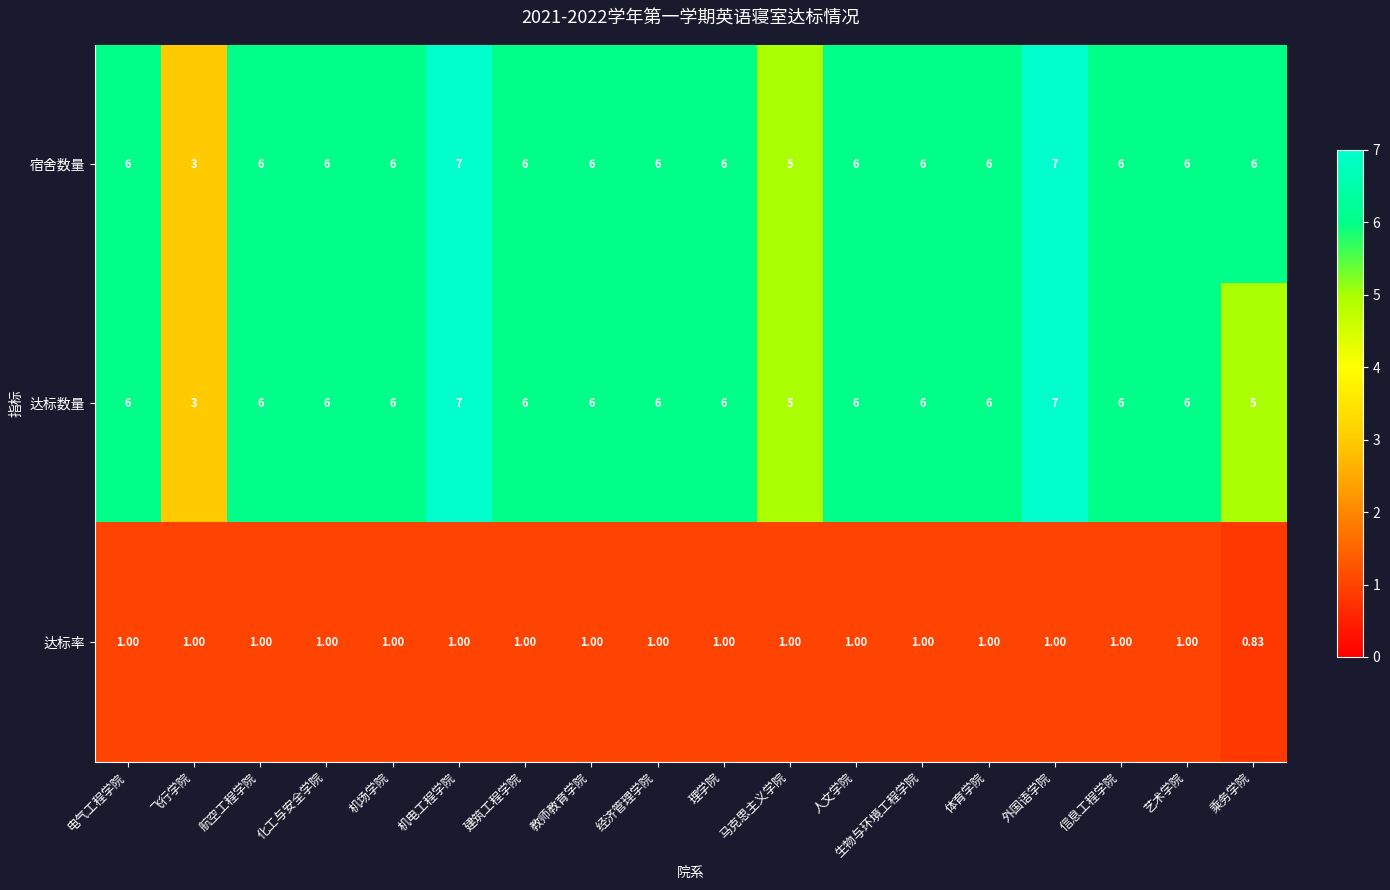

Reading left to right, transcribe all the data shown in this chart.

宿舍数量: 电气工程学院=6.0	飞行学院=3.0	航空工程学院=6.0	化工与安全学院=6.0	机场学院=6.0	机电工程学院=7.0	建筑工程学院=6.0	教师教育学院=6.0	经济管理学院=6.0	理学院=6.0	马克思主义学院=5.0	人文学院=6.0	生物与环境工程学院=6.0	体育学院=6.0	外国语学院=7.0	信息工程学院=6.0	艺术学院=6.0	乘务学院=6.0
达标数量: 电气工程学院=6.0	飞行学院=3.0	航空工程学院=6.0	化工与安全学院=6.0	机场学院=6.0	机电工程学院=7.0	建筑工程学院=6.0	教师教育学院=6.0	经济管理学院=6.0	理学院=6.0	马克思主义学院=5.0	人文学院=6.0	生物与环境工程学院=6.0	体育学院=6.0	外国语学院=7.0	信息工程学院=6.0	艺术学院=6.0	乘务学院=5.0
达标率: 电气工程学院=1.0	飞行学院=1.0	航空工程学院=1.0	化工与安全学院=1.0	机场学院=1.0	机电工程学院=1.0	建筑工程学院=1.0	教师教育学院=1.0	经济管理学院=1.0	理学院=1.0	马克思主义学院=1.0	人文学院=1.0	生物与环境工程学院=1.0	体育学院=1.0	外国语学院=1.0	信息工程学院=1.0	艺术学院=1.0	乘务学院=0.8